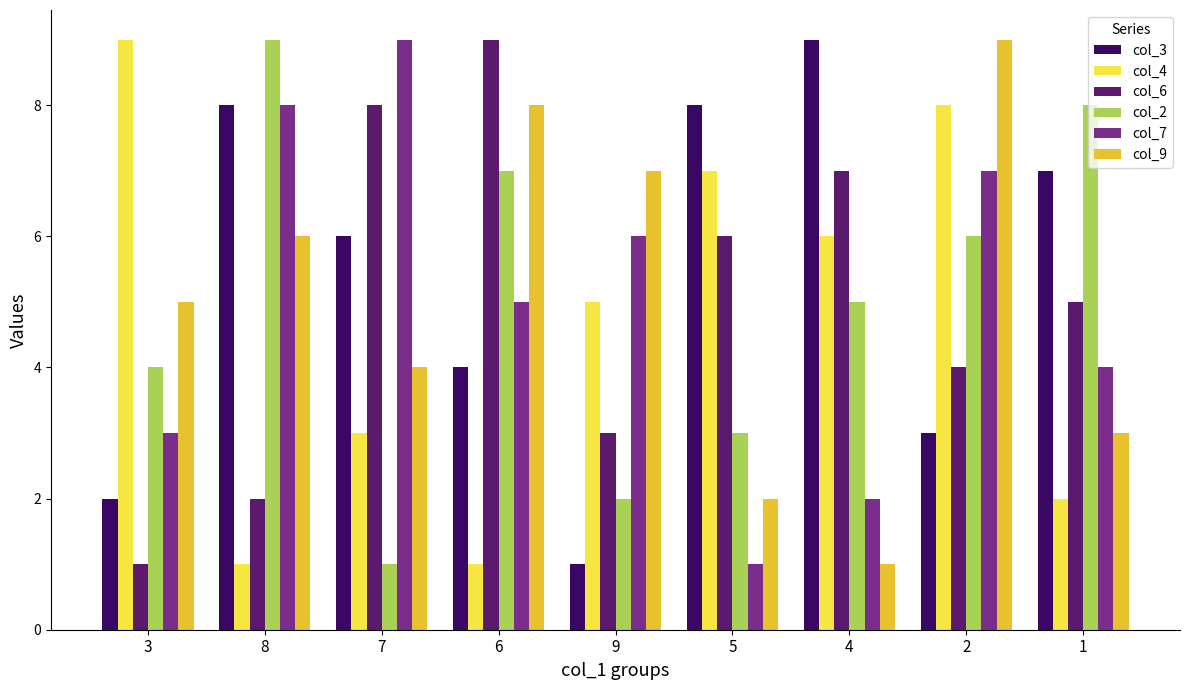

True or false: col_6 has a value of 2 at 2.

False